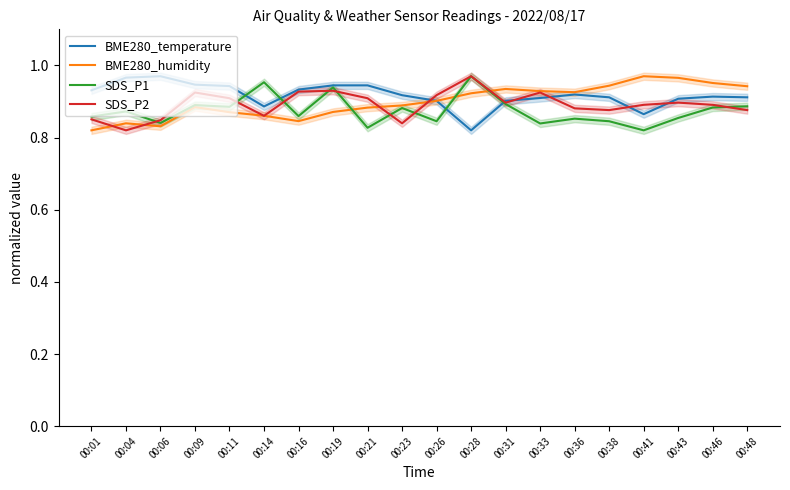

Between which two adjacent categories do BME280_humidity and SDS_P1 first intersect?

00:19 and 00:21